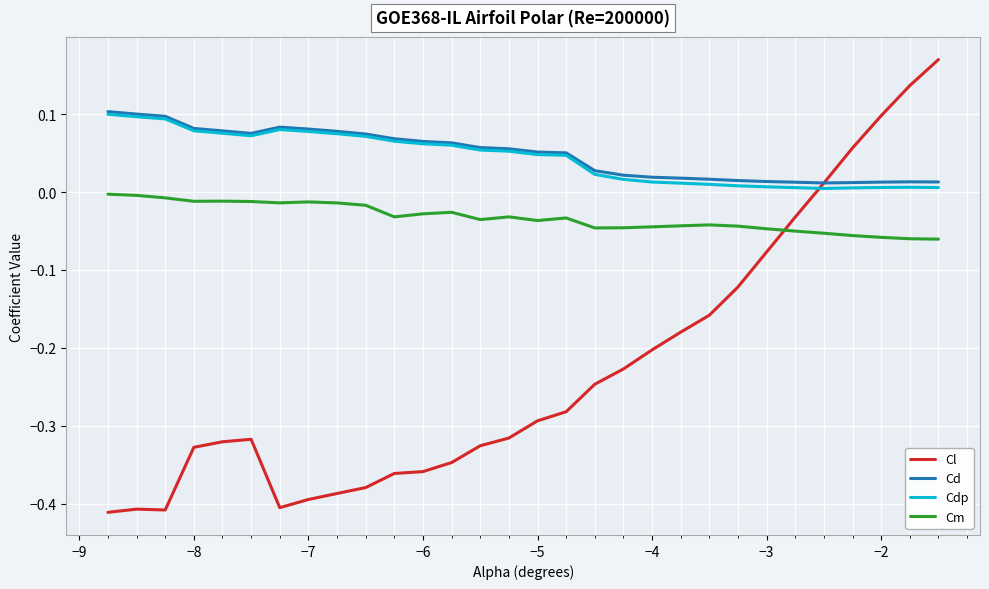

Which series has the largest range (max minus min)?

Cl